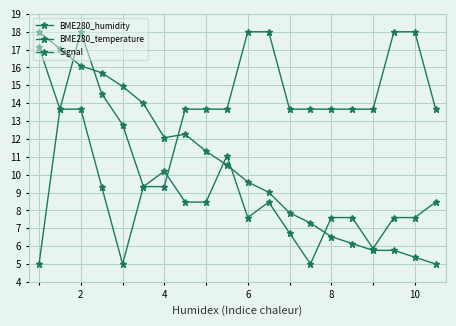

Rank the series by their maximum value, from lowest to highest.

BME280_humidity, BME280_temperature, Signal